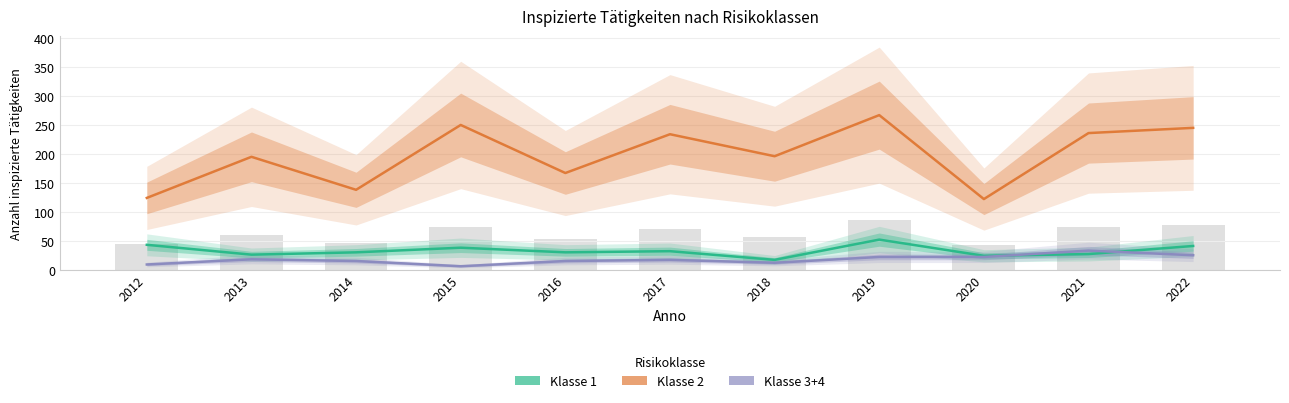

Is the value of Klasse 2 at 2017 greater than the value of Klasse 3+4 at 2016?

Yes